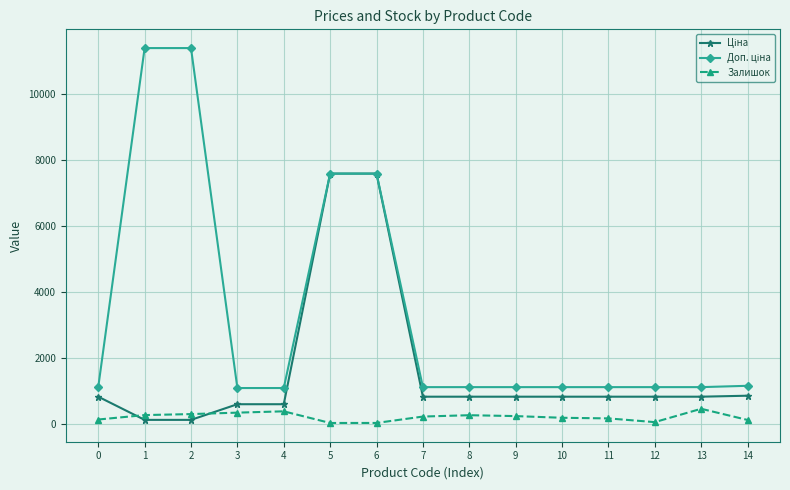

What is the greatest value displayed?

11410.0